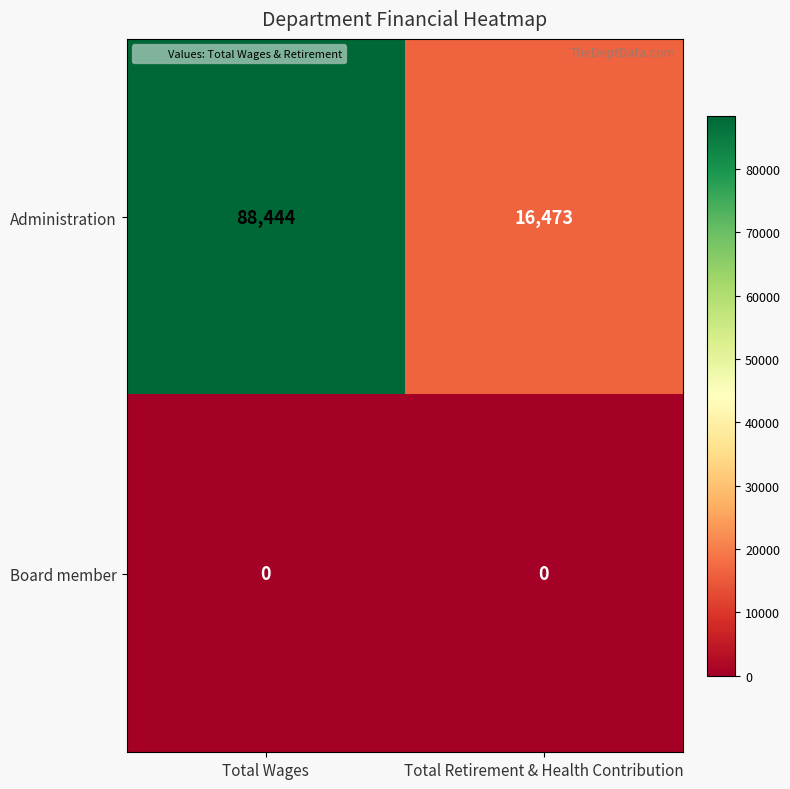

Count the number of categories in the chart.

2